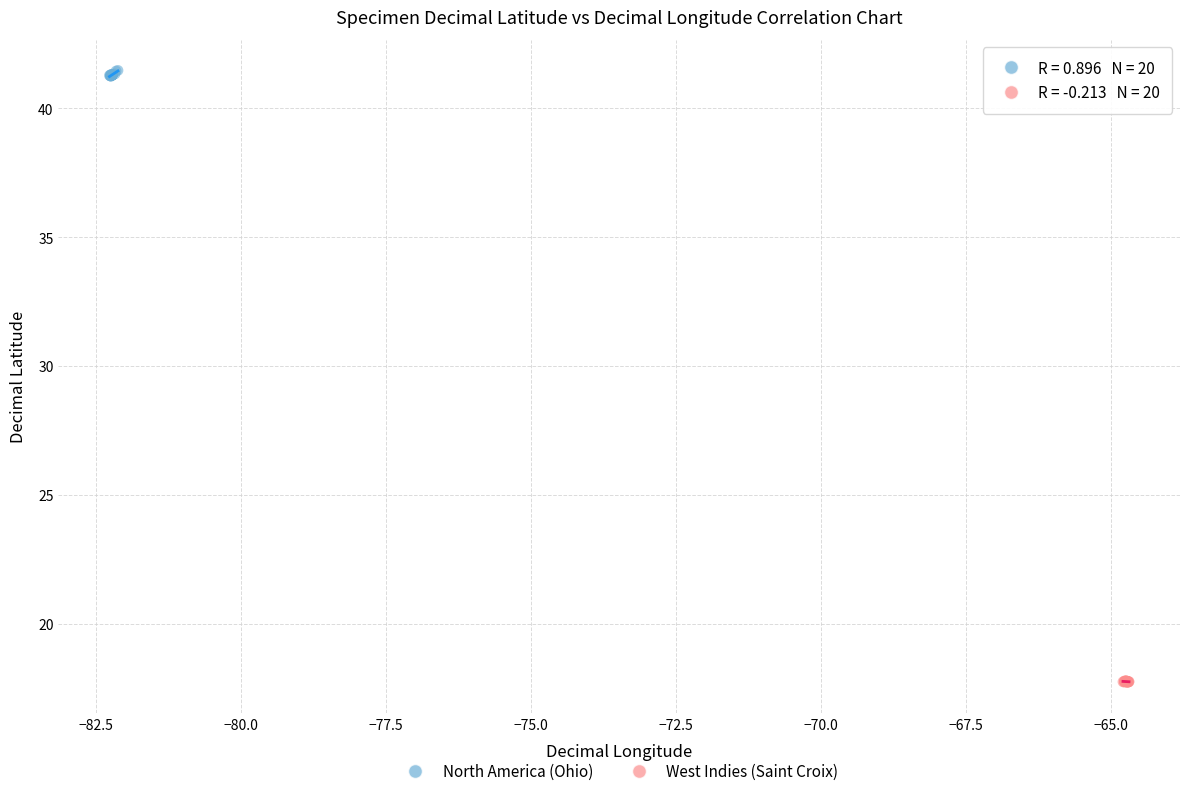

Which series reaches the minimum Y coordinate?

West Indies (Saint Croix)